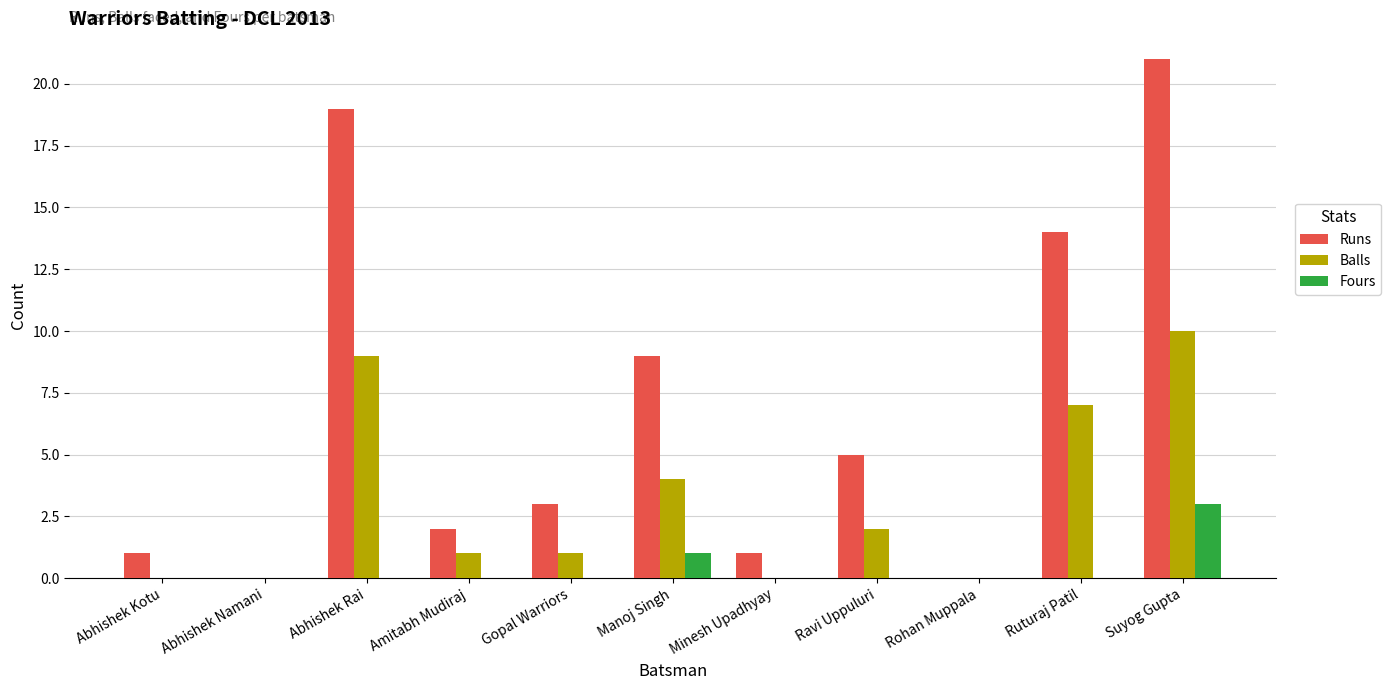

Count the number of data series in this chart.

3